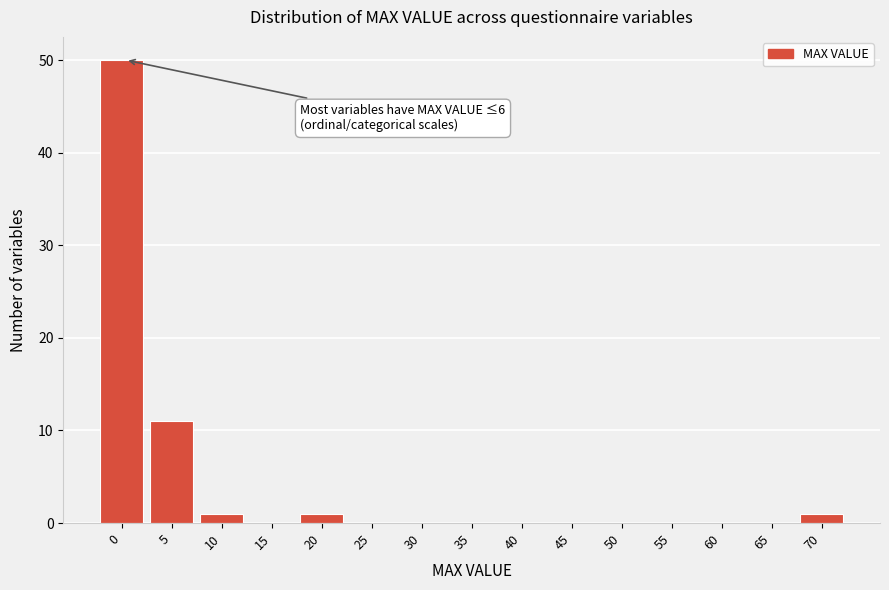

Reading left to right, transcribe all the data shown in this chart.

0=50	5=11	10=1	15=0	20=1	25=0	30=0	35=0	40=0	45=0	50=0	55=0	60=0	65=0	70=1